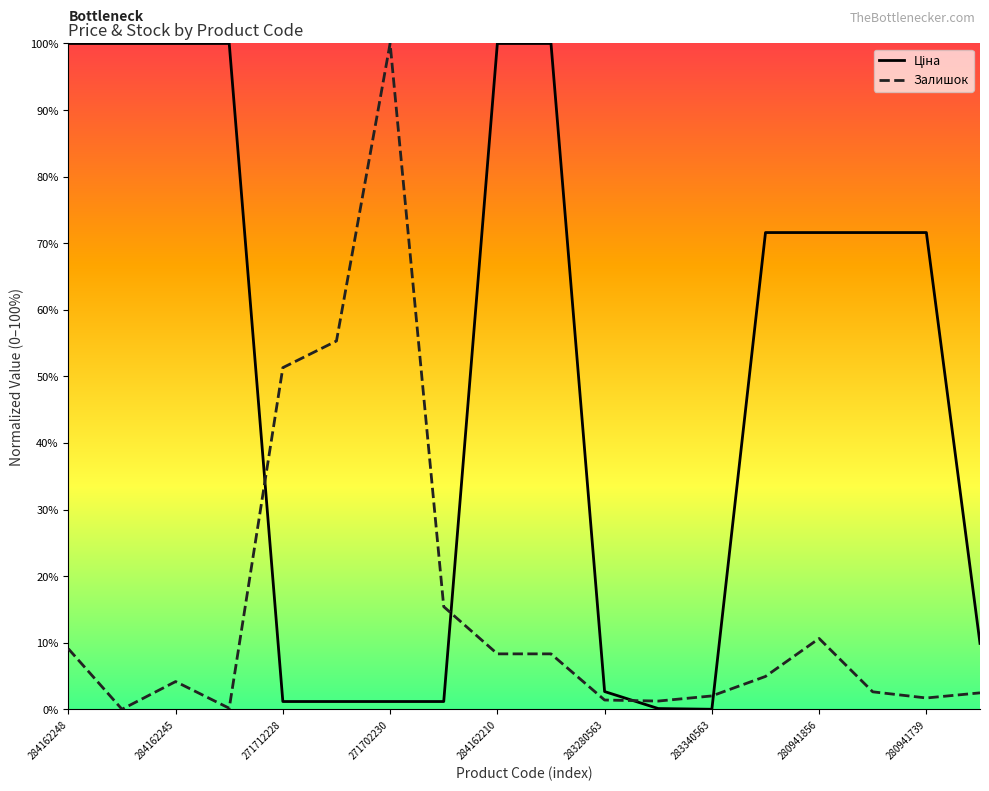

What is the average value of the Залишок series?

15.5